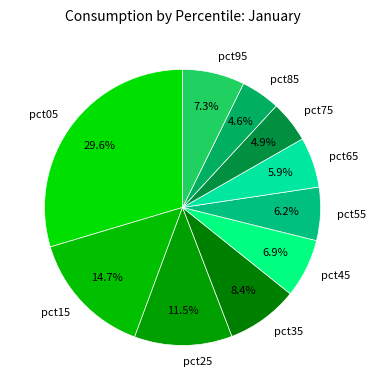

Do pct75 and pct25 together represent more than half of the pie?

No